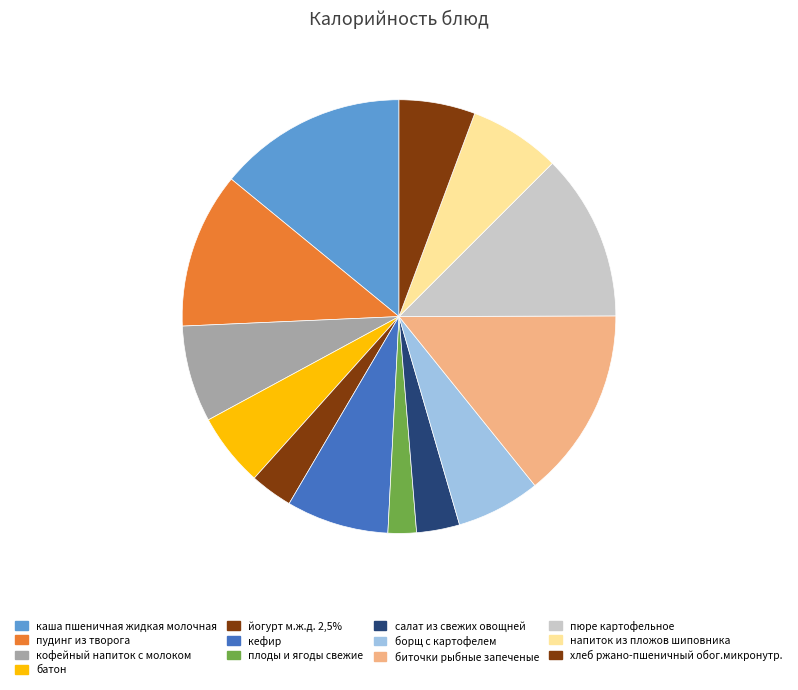

How many segments does this pie chart have?

13